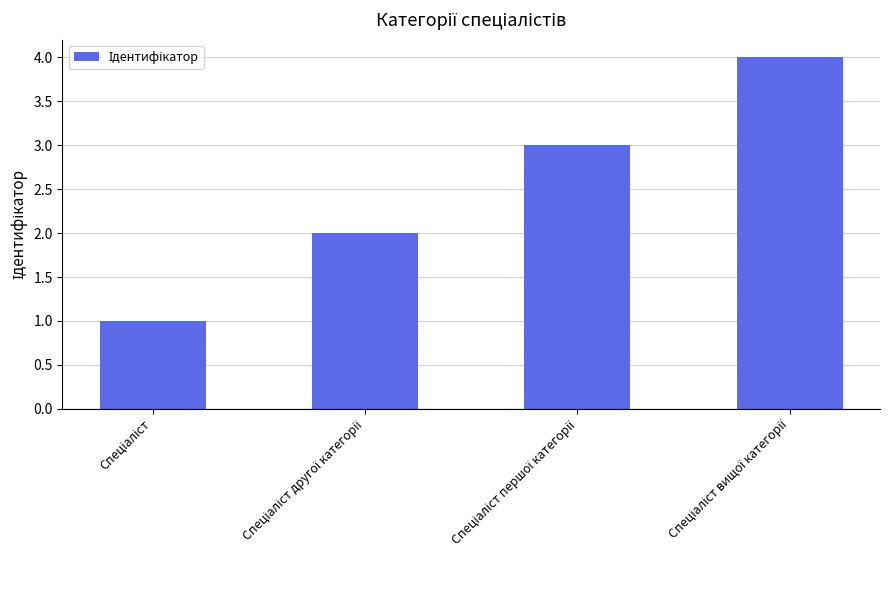

What is the maximum value shown in the chart?

4